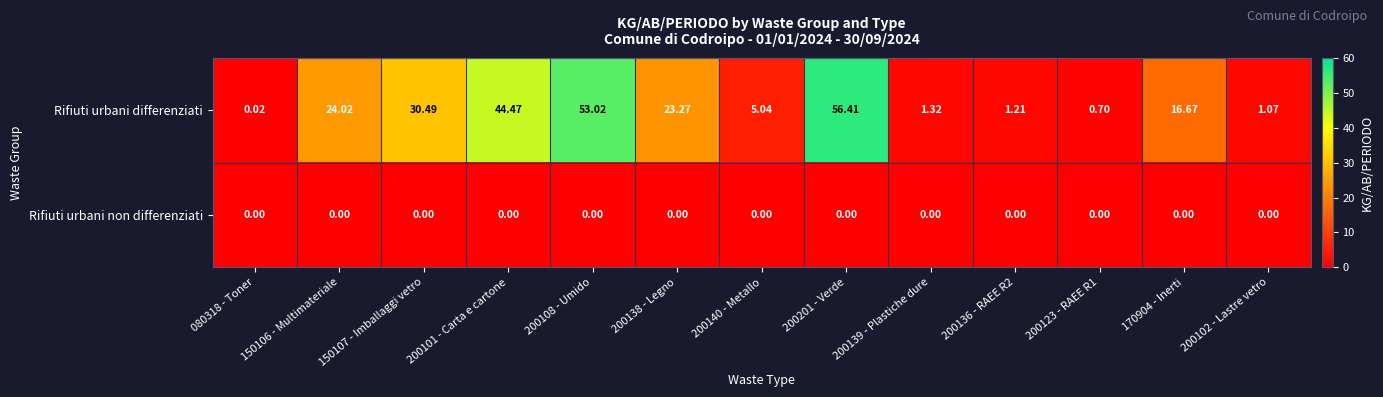

At 150106 - Multimateriale, list the series in order from largest to smallest.

Rifiuti urbani differenziati, Rifiuti urbani non differenziati